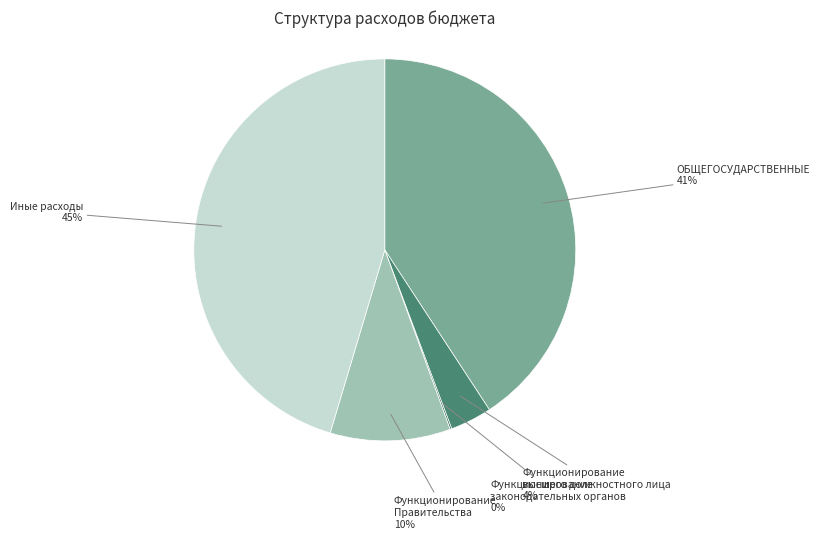

To the nearest percent, what portion does Функционирование Правительства represent?

10%